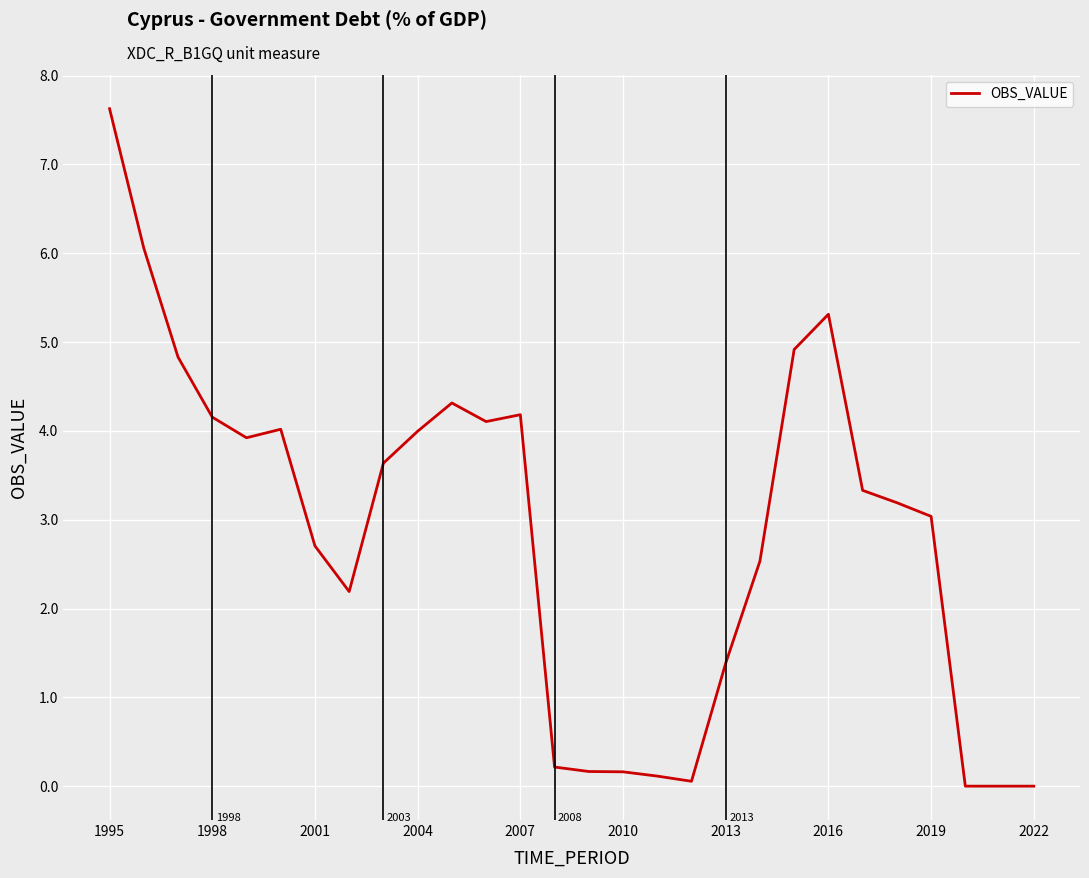

What is the maximum value shown in the chart?

7.6